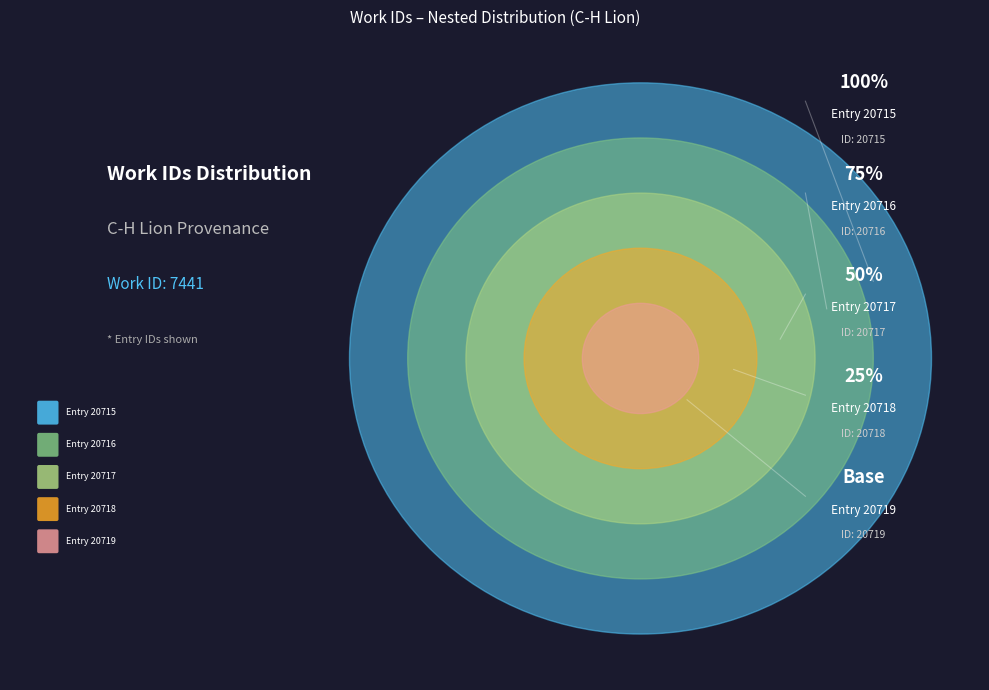

Is there any slice that represents more than half of the pie?

No